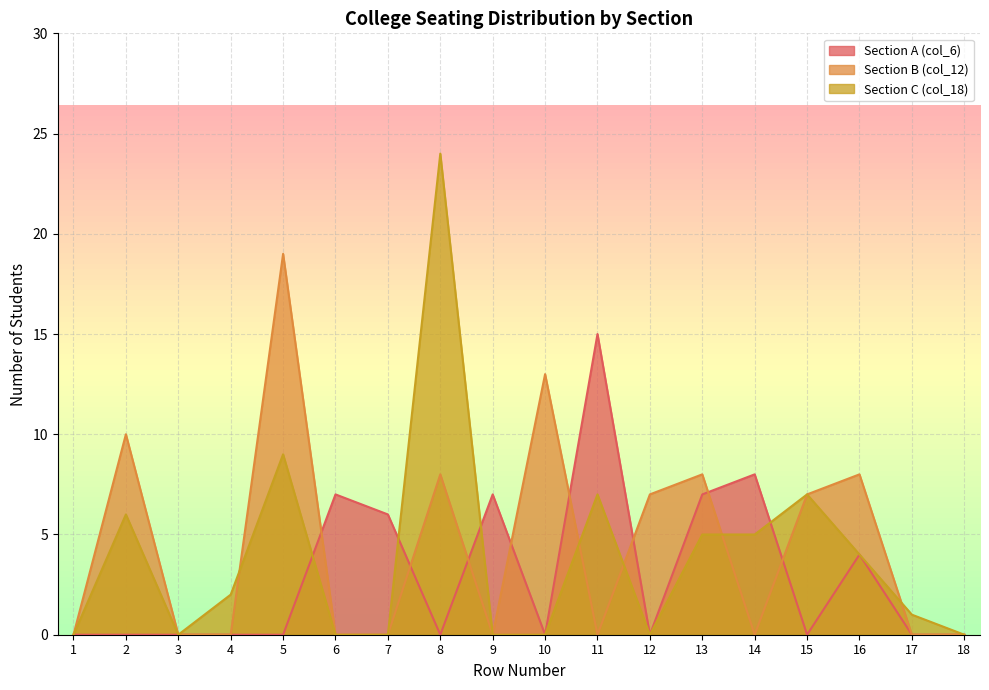

What is the smallest value displayed?

0